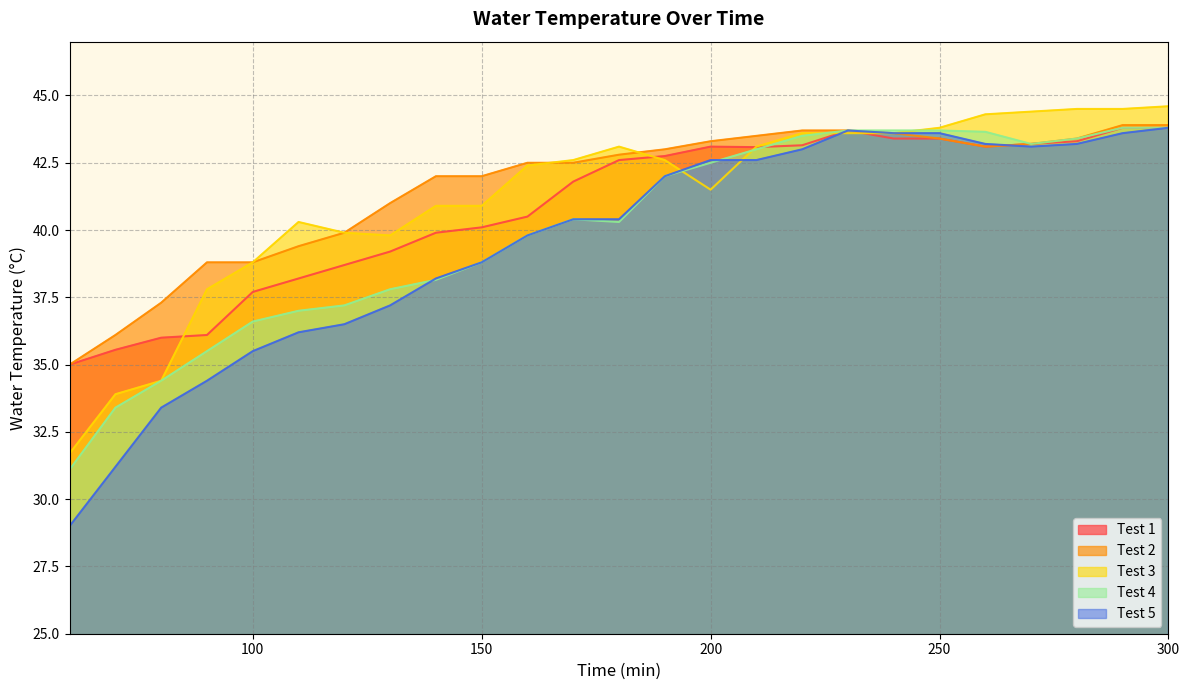

True or false: Test 2 has more than 0 interior local peaks.

False